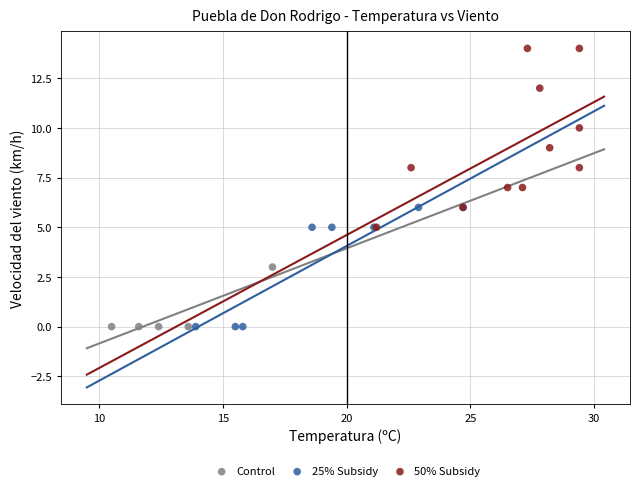

Which series contains the highest Y value?

50% Subsidy